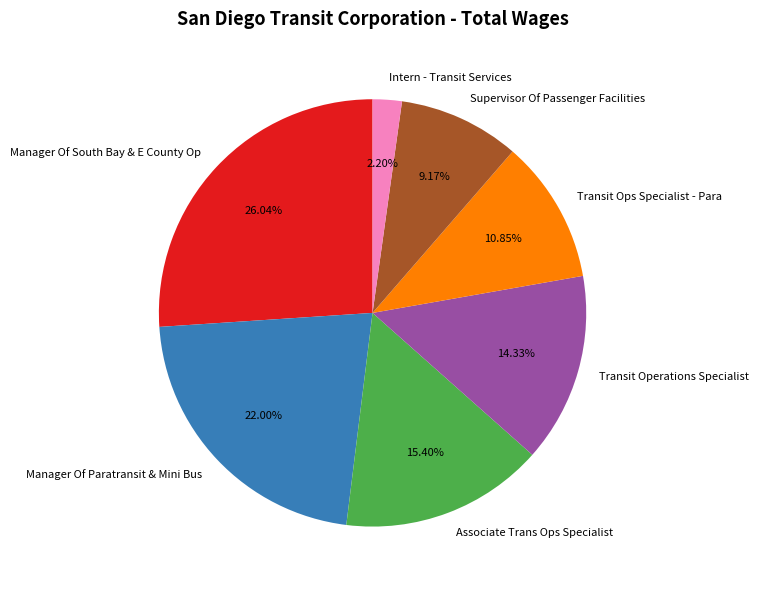

Which slice is the smallest?

Intern - Transit Services